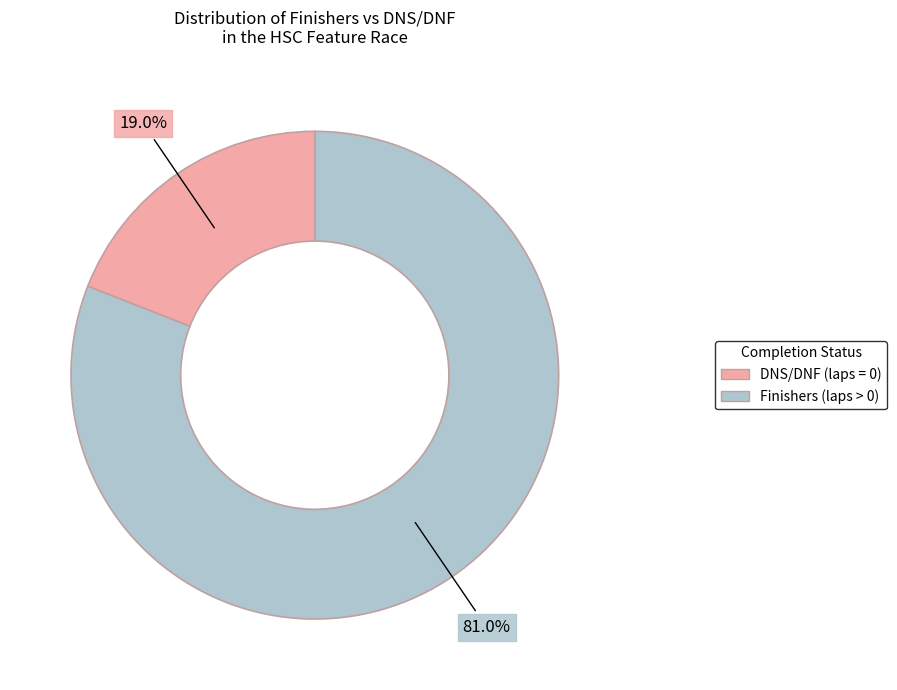

Does any single category account for the majority?

Yes